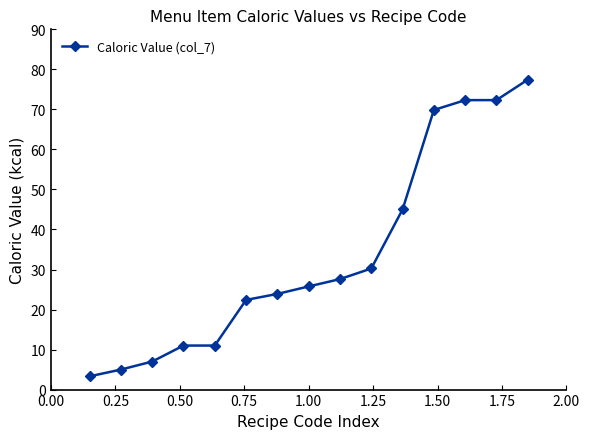

Is this an area chart (filled region under the line)?

No